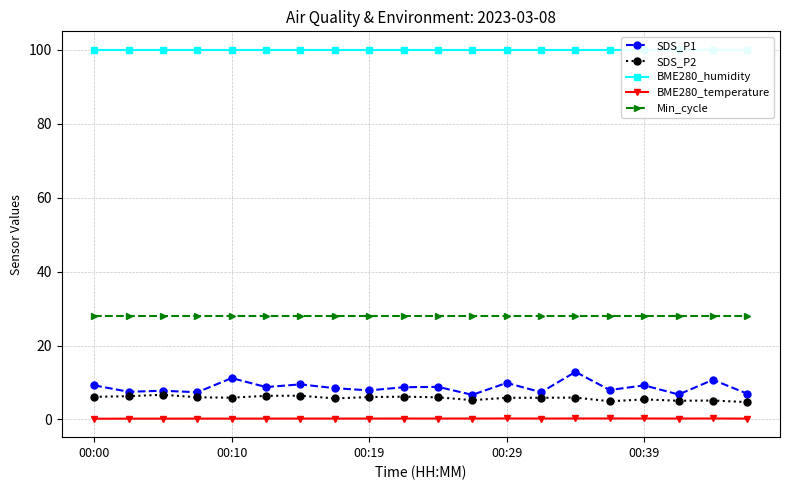

Where is the first local minimum for BME280_temperature?

13